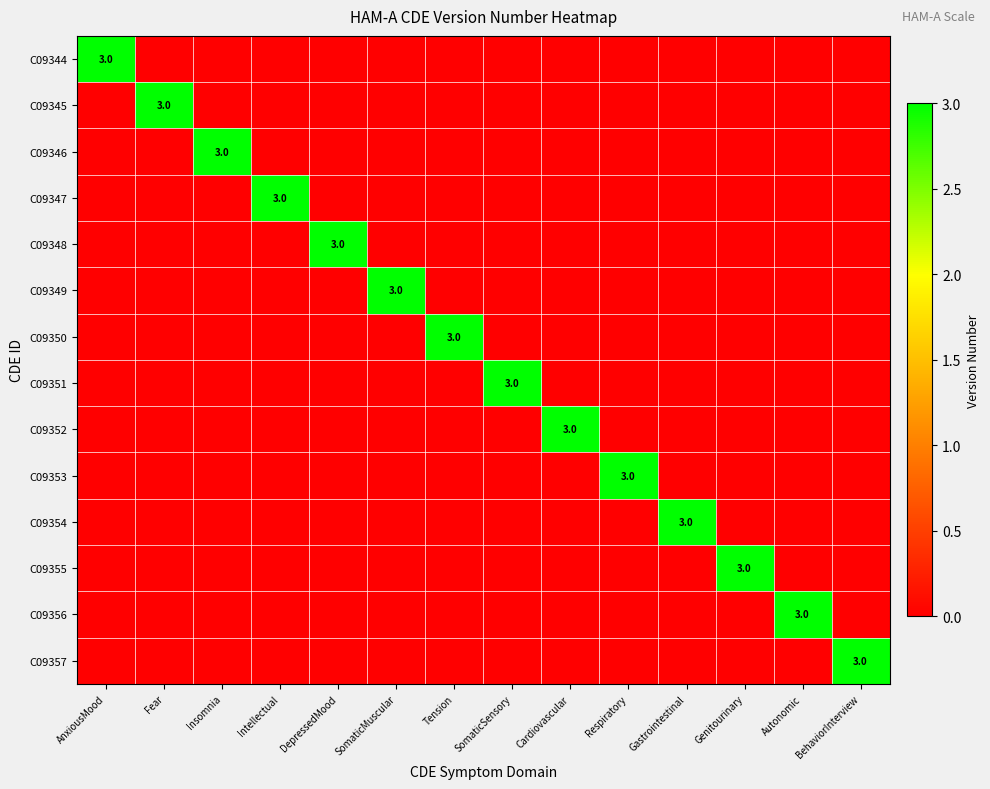

Is it true that C09356 equals 3 at Autonomic?

True